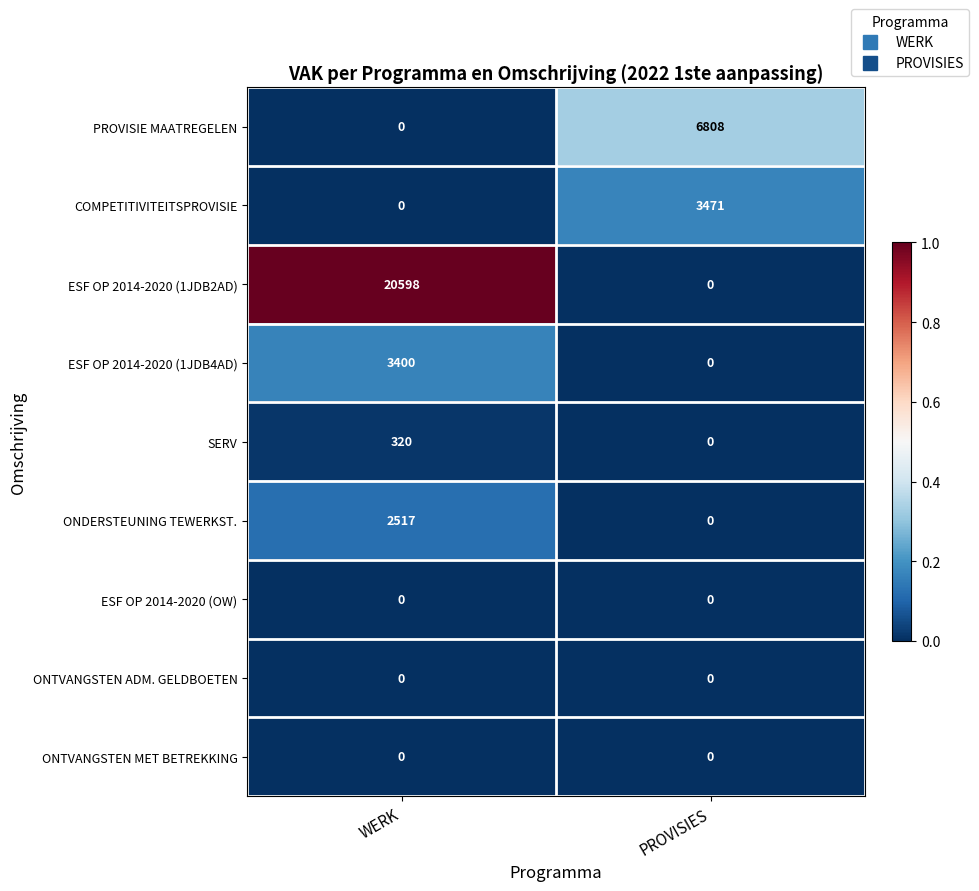

Reading left to right, extract all data points from this chart.

PROVISIE MAATREGELEN: 0	6808
COMPETITIVITEITSPROVISIE: 0	3471
ESF OP 2014-2020 (1JDB2AD): 20598	0
ESF OP 2014-2020 (1JDB4AD): 3400	0
SERV: 320	0
ONDERSTEUNING TEWERKST.: 2517	0
ESF OP 2014-2020 (OW): 0	0
ONTVANGSTEN ADM. GELDBOETEN: 0	0
ONTVANGSTEN MET BETREKKING: 0	0